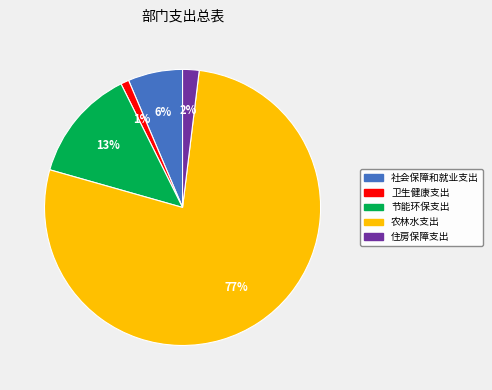

To the nearest percent, what percentage of the pie is 社会保障和就业支出?

6%